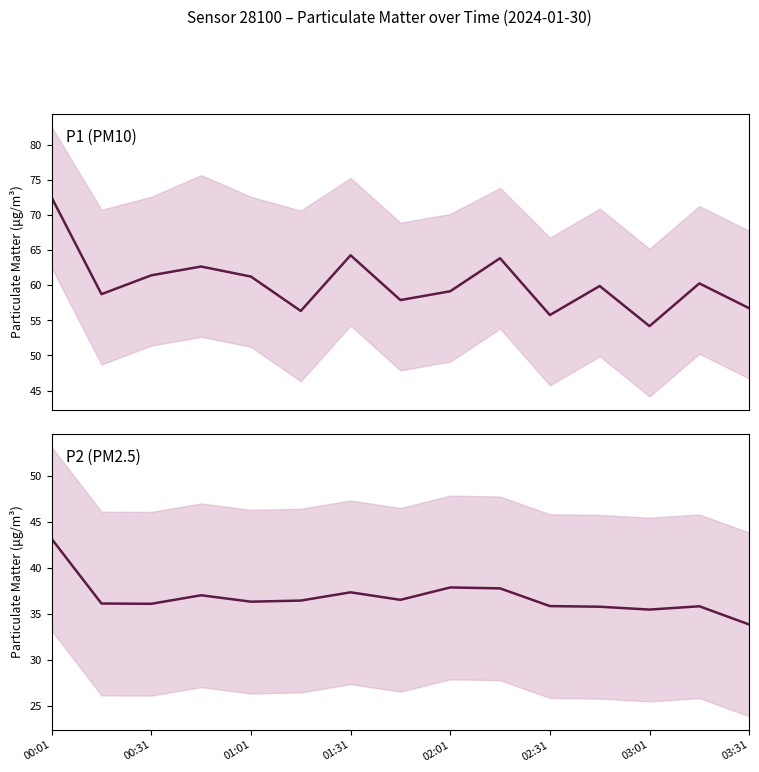

What is the difference between the P2 (PM2.5) values at 13 and 00:01?

7.3